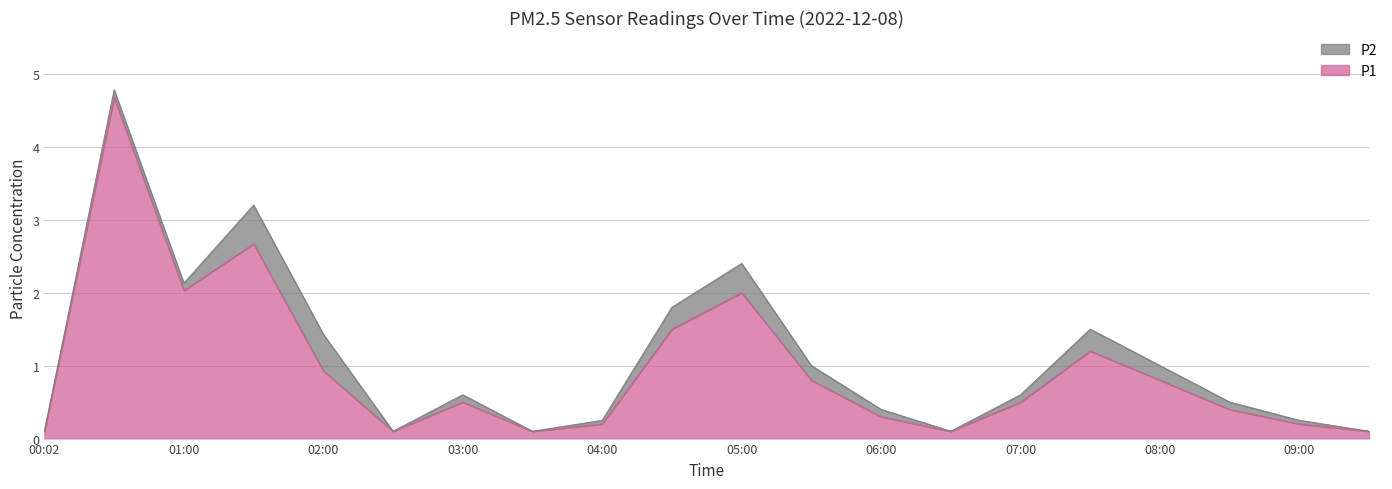

Rank the categories by value from lowest to highest.

00:02, 02:30, 03:30, 06:30, 09:30, 04:00, 09:00, 06:00, 08:30, 03:00, 07:00, 05:30, 08:00, 02:00, 07:30, 04:30, 05:00, 01:00, 01:30, 00:30